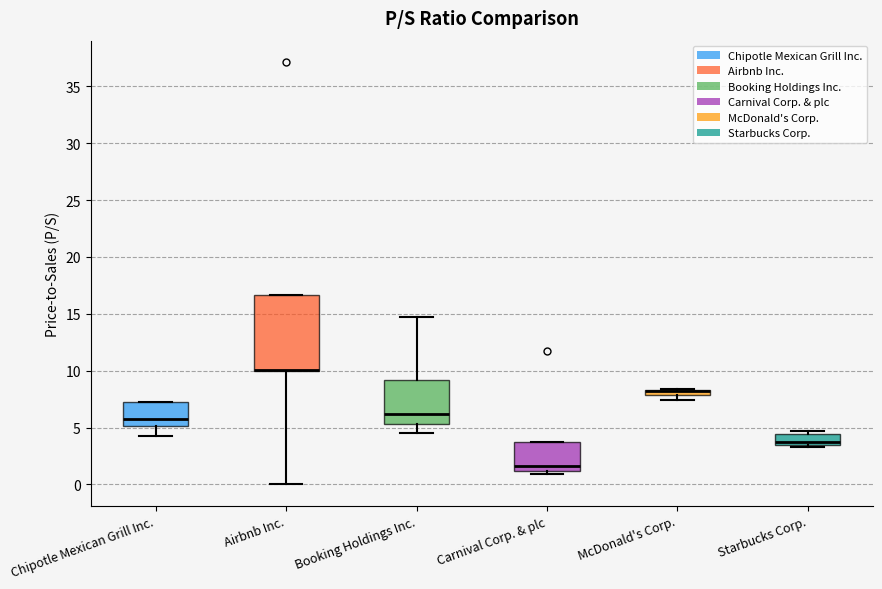

Where is the lower edge of the box for Starbucks Corp. on the y-axis? The values are not printed on the chart, so give them approximately, as read against the axis.

3.5